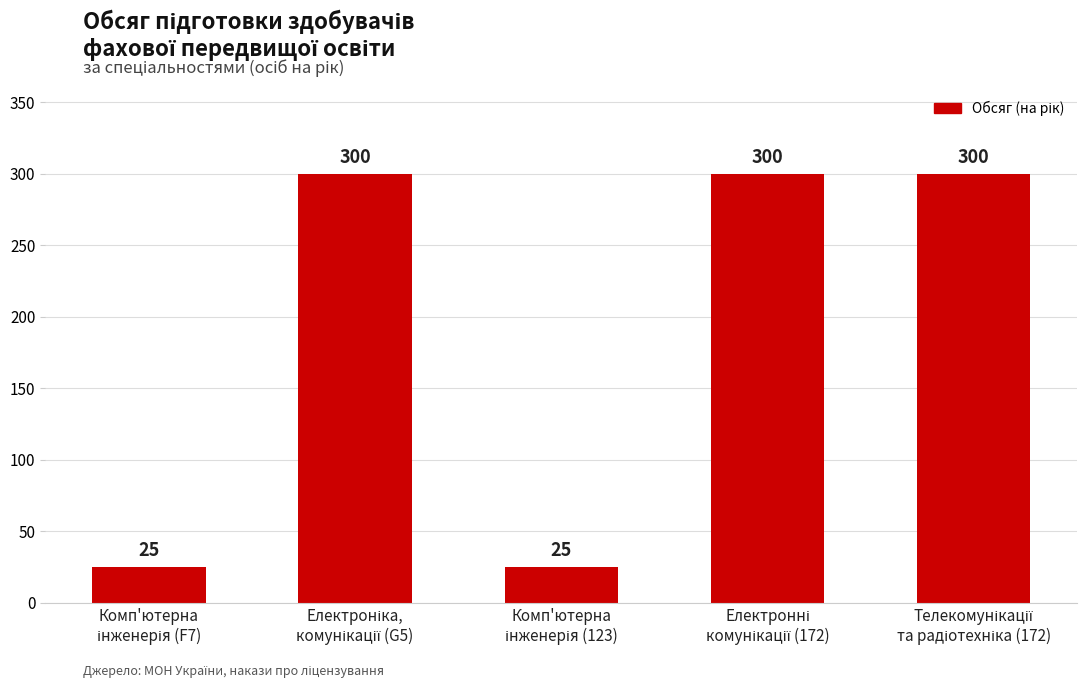

Count the number of data series in this chart.

1